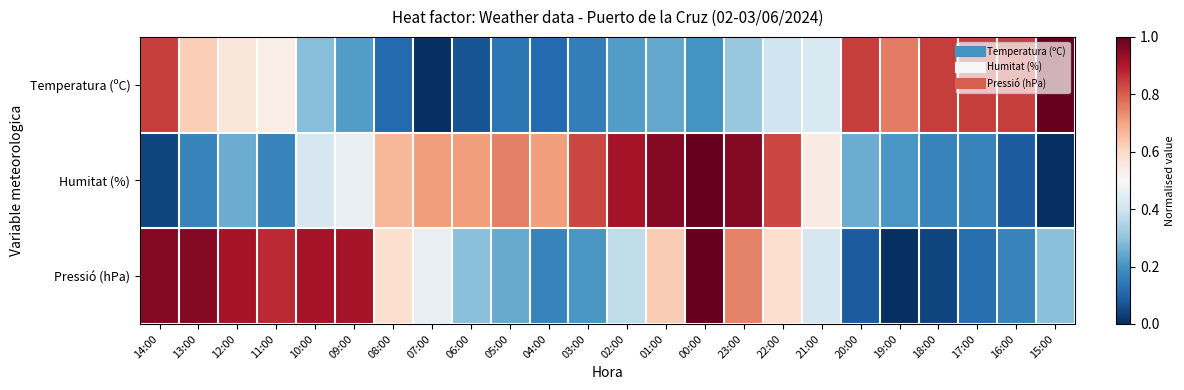

Reading right to left, what are all the values shown in this chart?

Temperatura (ºC): 15:00=1.0	16:00=0.8	17:00=0.8	18:00=0.8	19:00=0.8	20:00=0.8	21:00=0.4	22:00=0.4	23:00=0.3	00:00=0.2	01:00=0.2	02:00=0.2	03:00=0.2	04:00=0.1	05:00=0.1	06:00=0.1	07:00=0.0	08:00=0.1	09:00=0.2	10:00=0.3	11:00=0.5	12:00=0.6	13:00=0.6	14:00=0.8
Humitat (%): 15:00=0.0	16:00=0.1	17:00=0.2	18:00=0.2	19:00=0.2	20:00=0.2	21:00=0.5	22:00=0.8	23:00=1.0	00:00=1.0	01:00=1.0	02:00=0.9	03:00=0.8	04:00=0.7	05:00=0.8	06:00=0.7	07:00=0.7	08:00=0.7	09:00=0.5	10:00=0.4	11:00=0.2	12:00=0.2	13:00=0.2	14:00=0.0
Pressió (hPa): 15:00=0.3	16:00=0.2	17:00=0.1	18:00=0.0	19:00=0.0	20:00=0.1	21:00=0.4	22:00=0.6	23:00=0.7	00:00=1.0	01:00=0.6	02:00=0.4	03:00=0.2	04:00=0.2	05:00=0.2	06:00=0.3	07:00=0.5	08:00=0.6	09:00=0.9	10:00=0.9	11:00=0.9	12:00=0.9	13:00=1.0	14:00=1.0